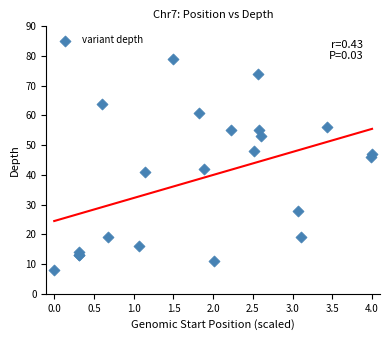

What Y value in the scatter plot is closest to 43?

42